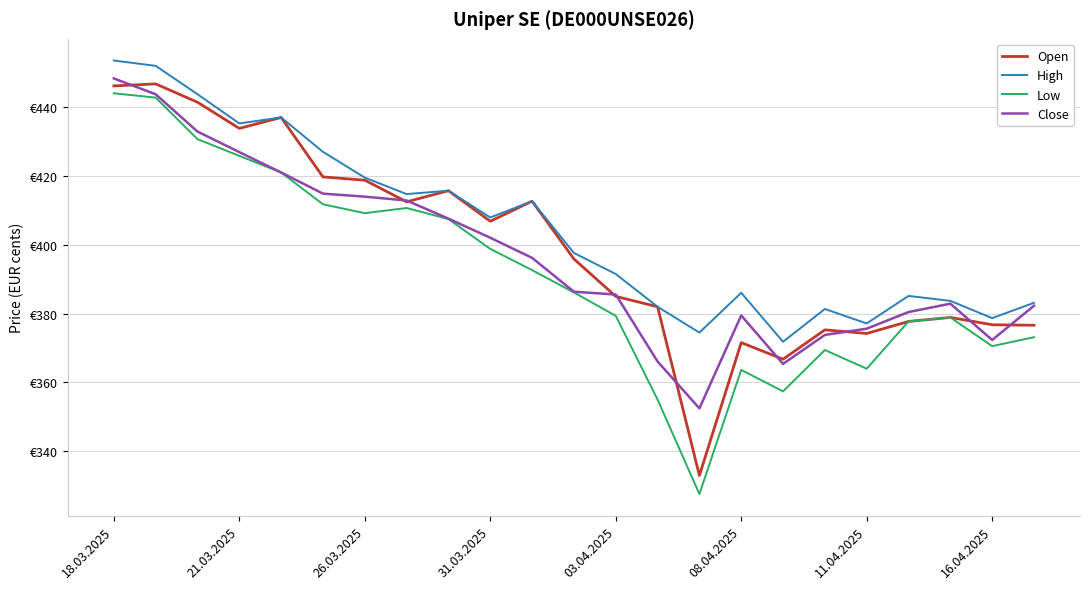

Does the chart have visible grid lines?

Yes